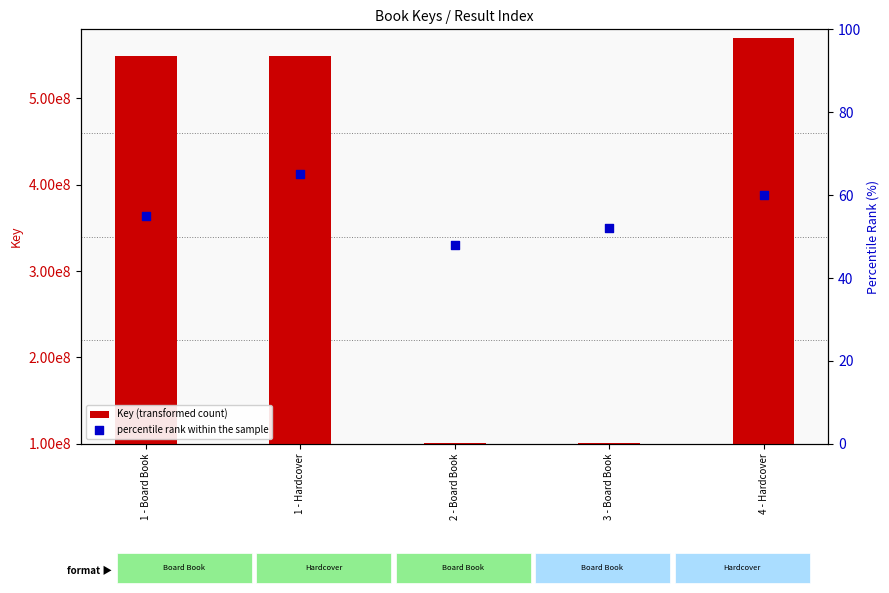

At how many categories does at least one series exceed 403866238?

3